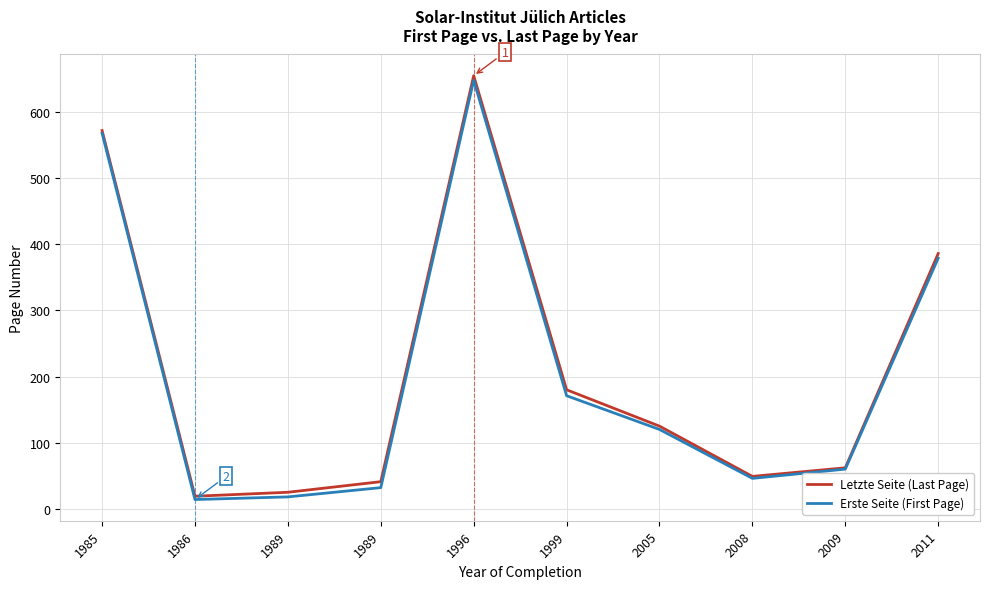

What are all the series names shown in the legend?

Letzte Seite (Last Page), Erste Seite (First Page)